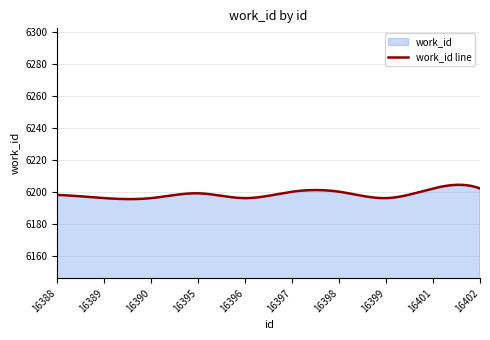

The chart shows a value of 6200 at 16398. True or false?

True